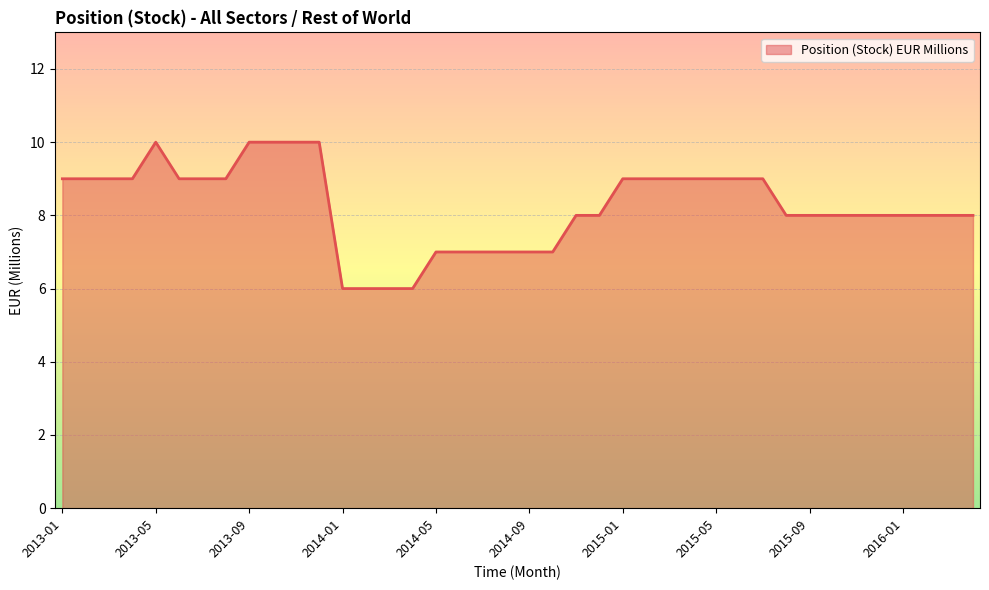

What is the maximum value shown in the chart?

10